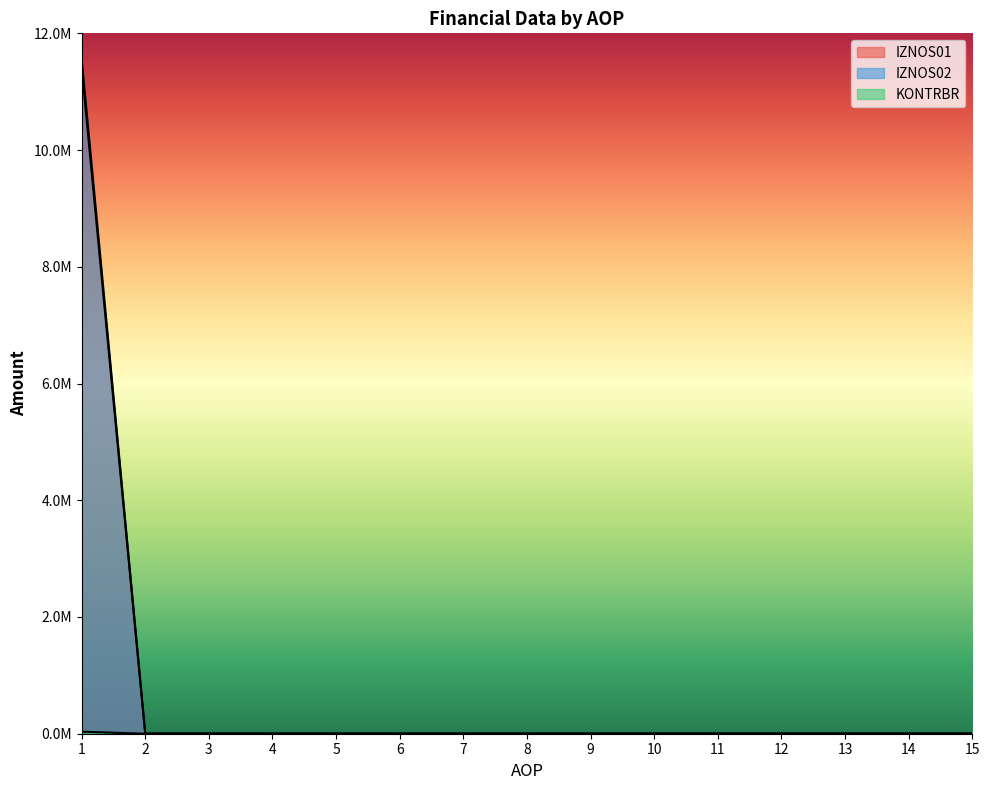

True or false: IZNOS01 has a value of 0.0 at 15.

True